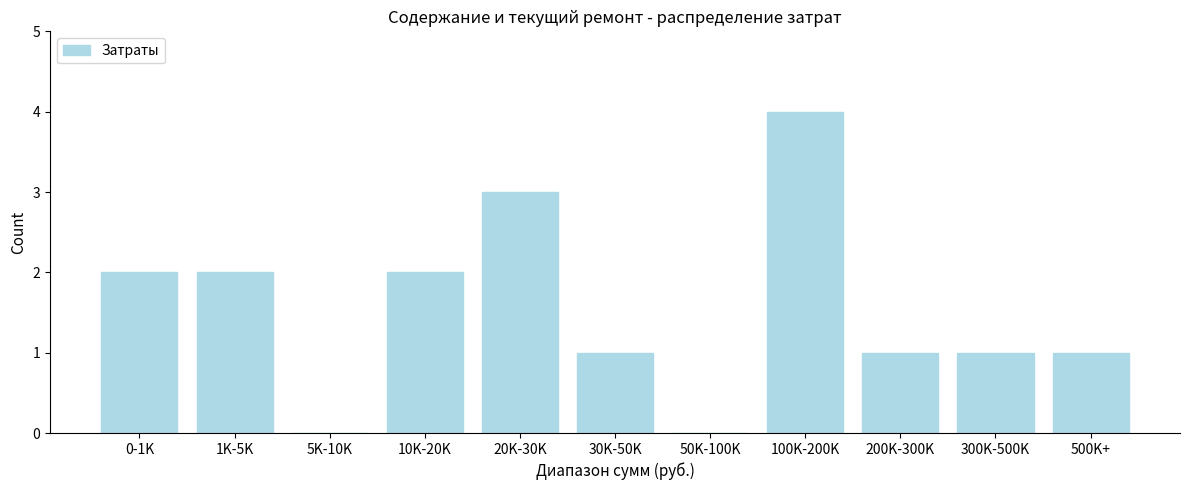

Reading right to left, transcribe all the data shown in this chart.

500K+=1	300K-500K=1	200K-300K=1	100K-200K=4	50K-100K=0	30K-50K=1	20K-30K=3	10K-20K=2	5K-10K=0	1K-5K=2	0-1K=2